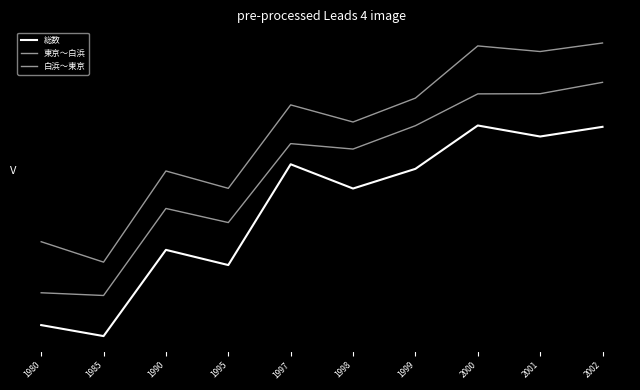

What is the minimum value shown in the chart?

-2.2